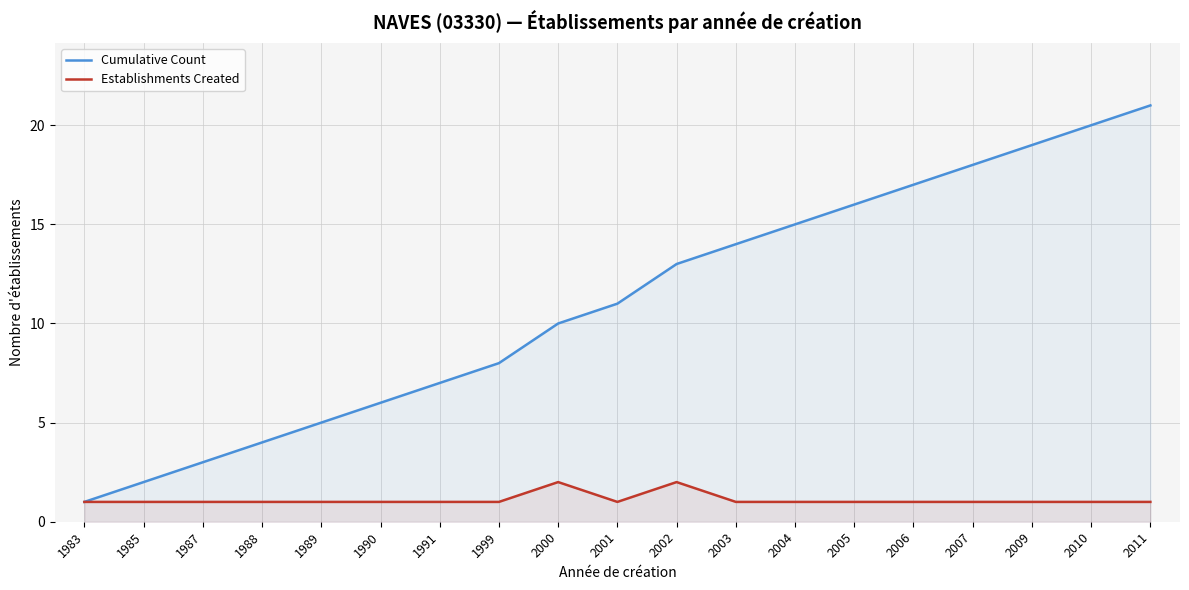

At which label does Establishments Created reach its minimum?

1983